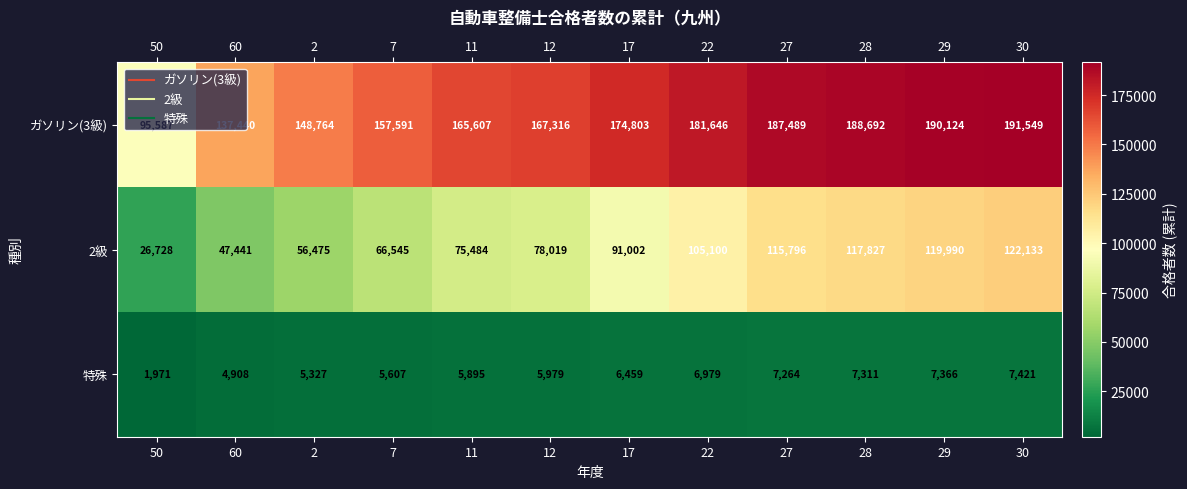

True or false: ガソリン(3級) has a value of 80224 at 27.

False